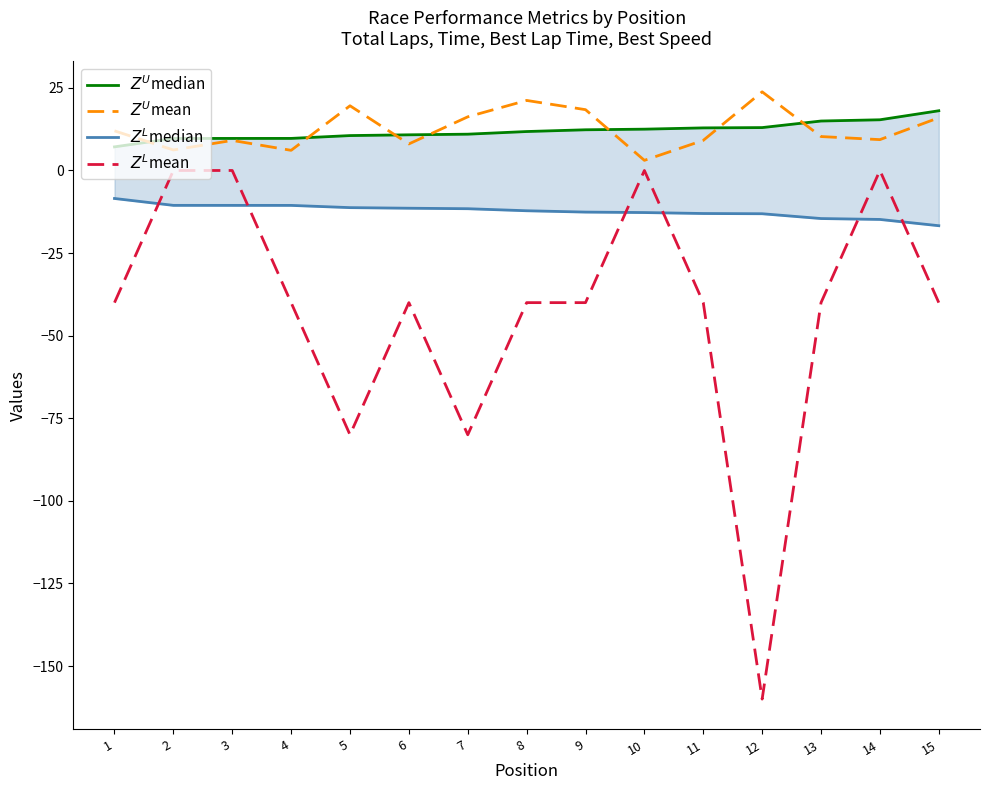

Where do $Z^U$mean and $Z^U$median first cross each other?

1 and 2